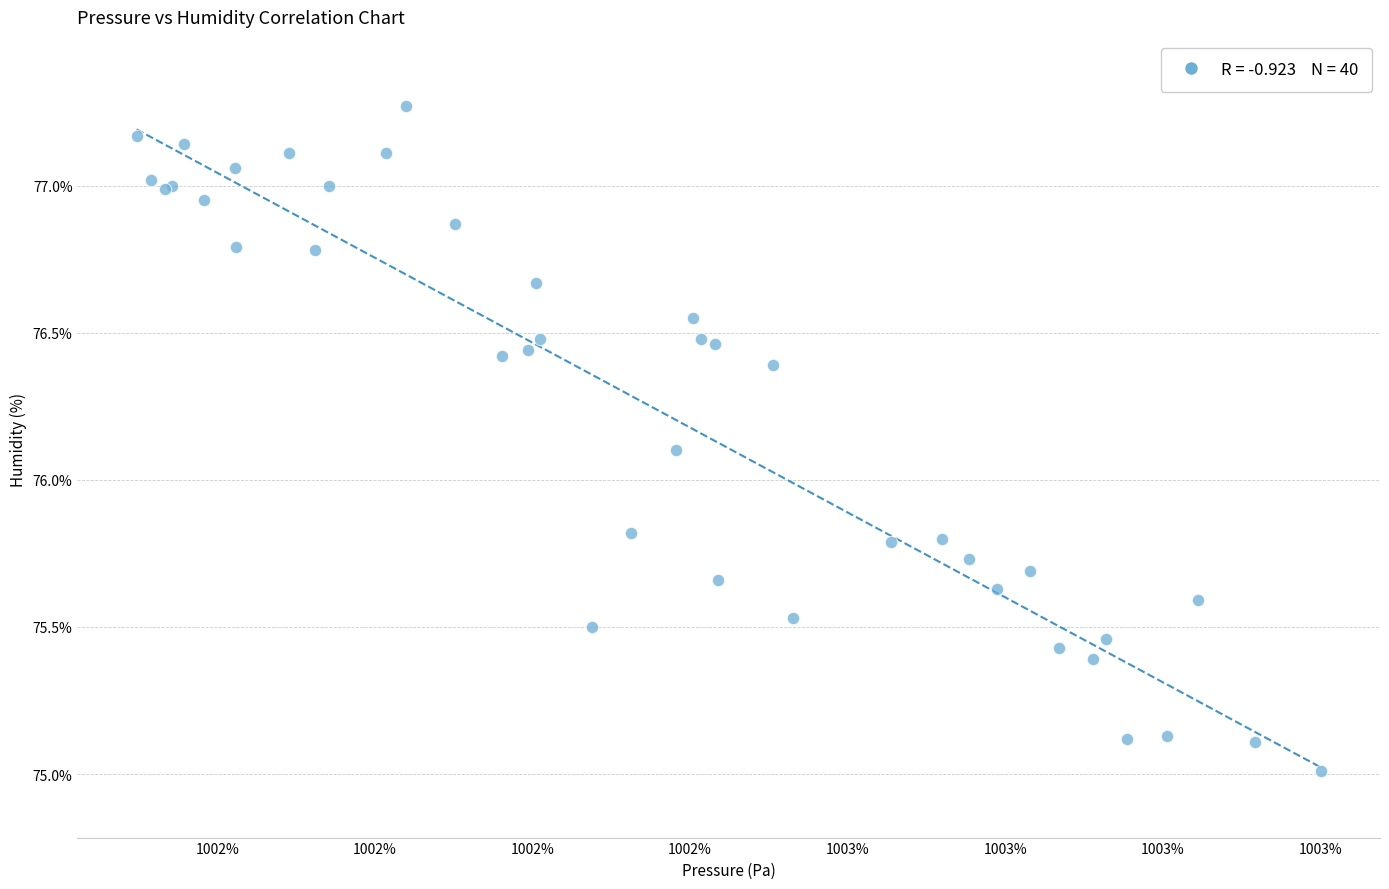

What Y value in the scatter plot is closest to 76?

76.1